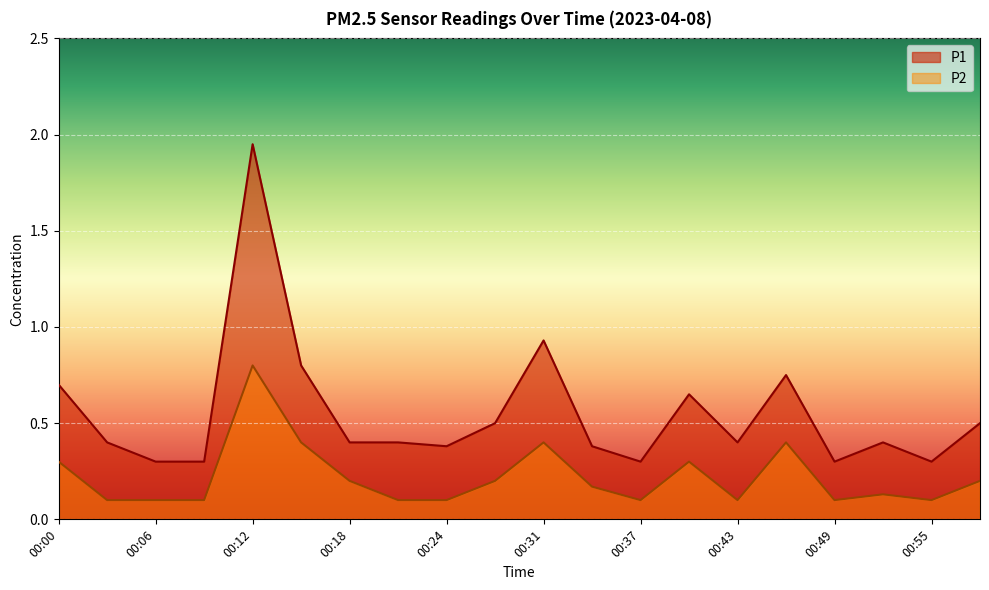

How many series are shown in this chart?

2